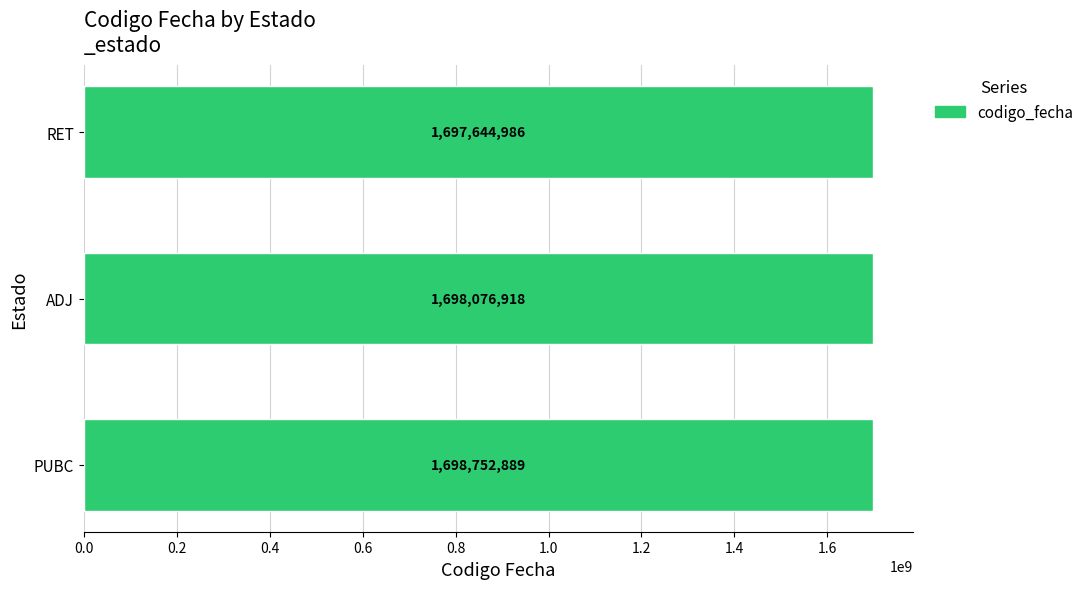

What is the average value?

1698158264